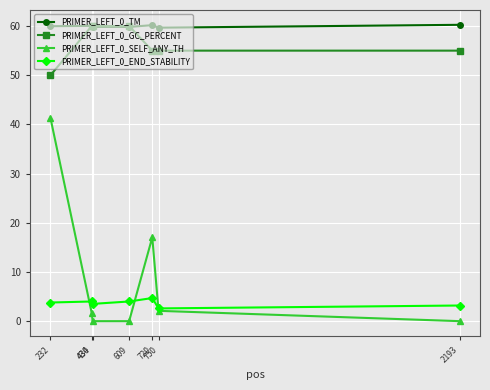

True or false: PRIMER_LEFT_0_SELF_ANY_TH has more than 0 interior local peaks.

True